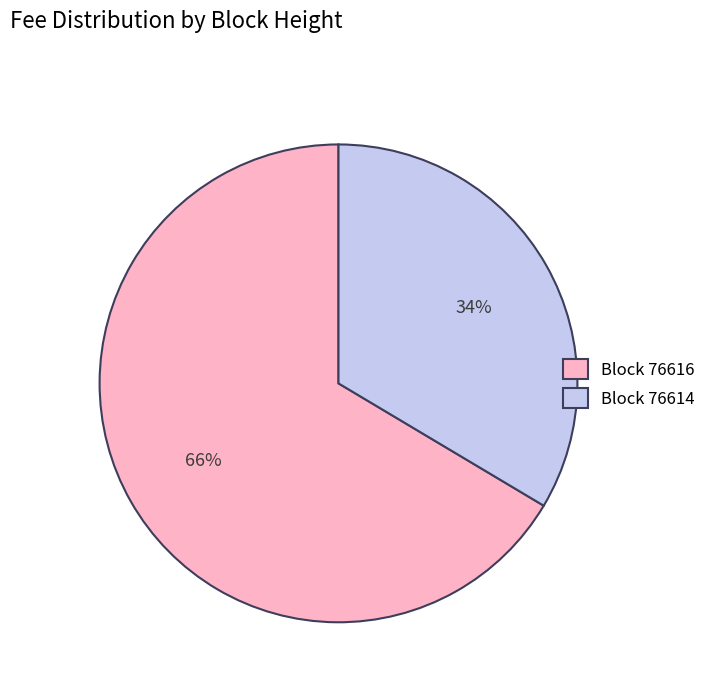

To the nearest percent, what percentage of the pie is Block 76616?

66%